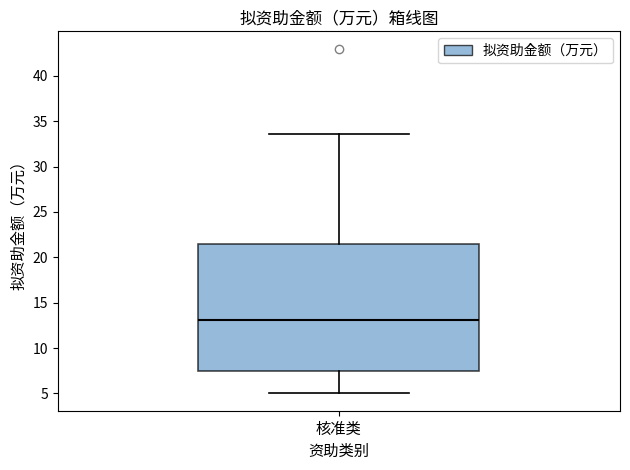

Where does the median line of the box for 核准类 sit on the y-axis? The values are not printed on the chart, so give them approximately, as read against the axis.

13.0